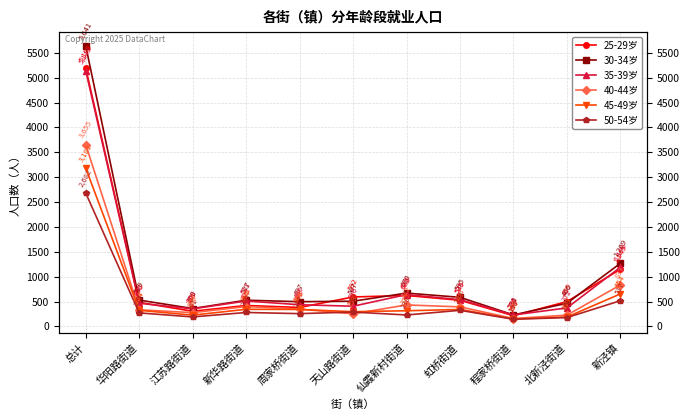

What are all the series names shown in the legend?

25-29岁, 30-34岁, 35-39岁, 40-44岁, 45-49岁, 50-54岁